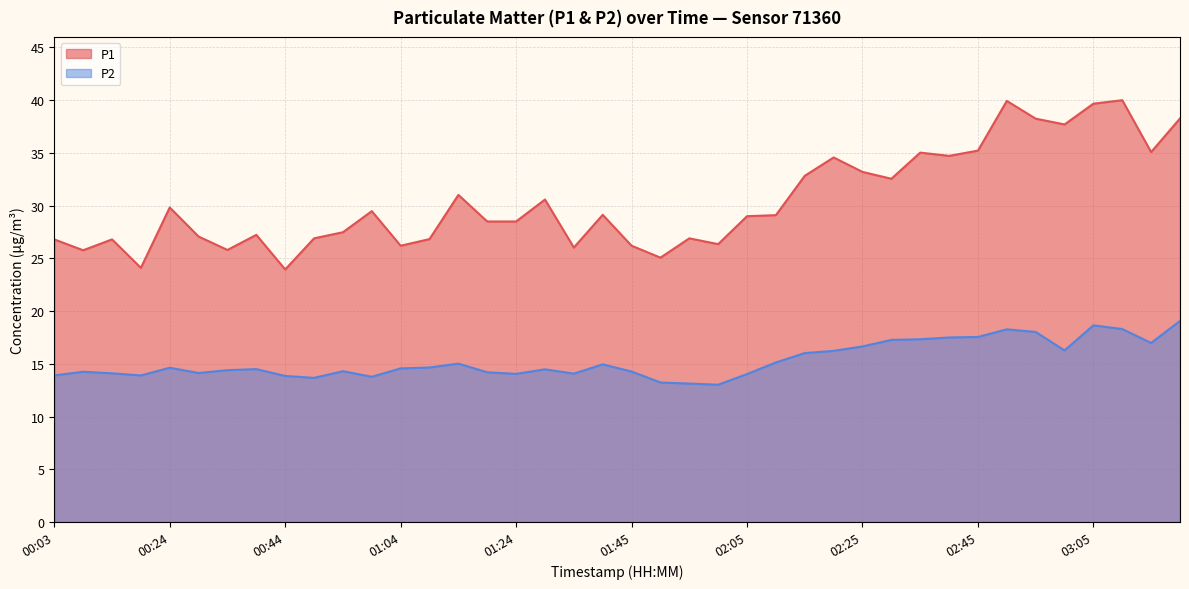

Is it true that P2 equals 13.0 at 02:00?

True